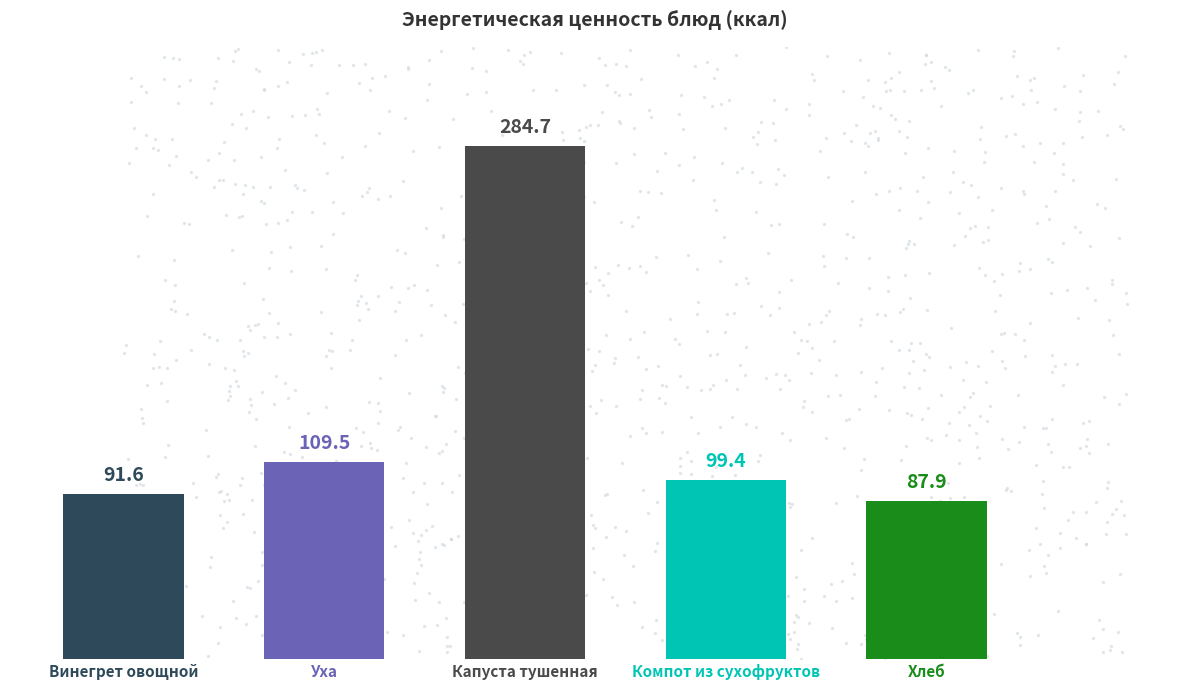

Approximately how many times larger is the value at Капуста тушенная compared to Компот из сухофруктов?

2.9